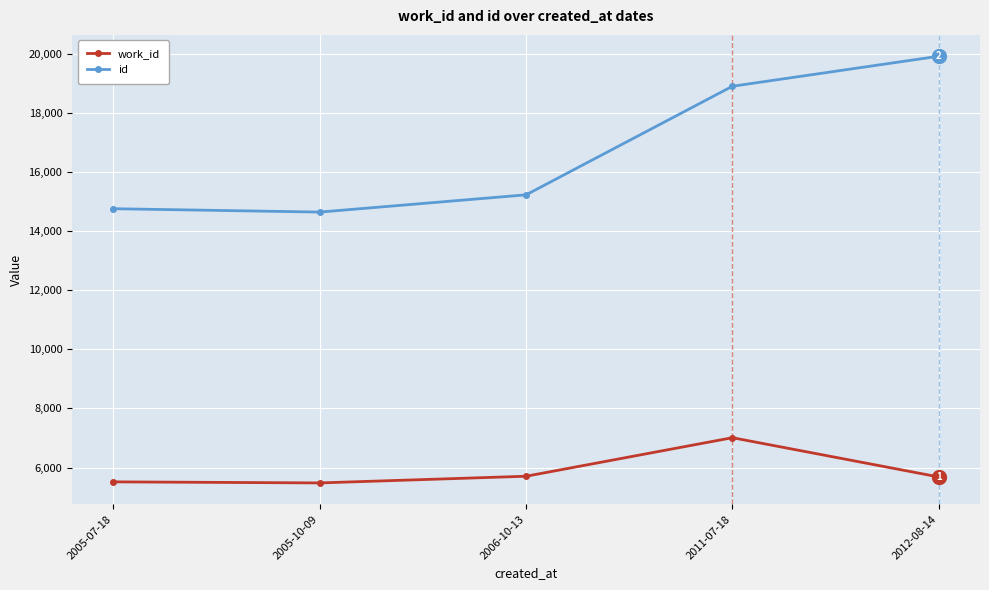

Where is the first local maximum for work_id?

2011-07-18